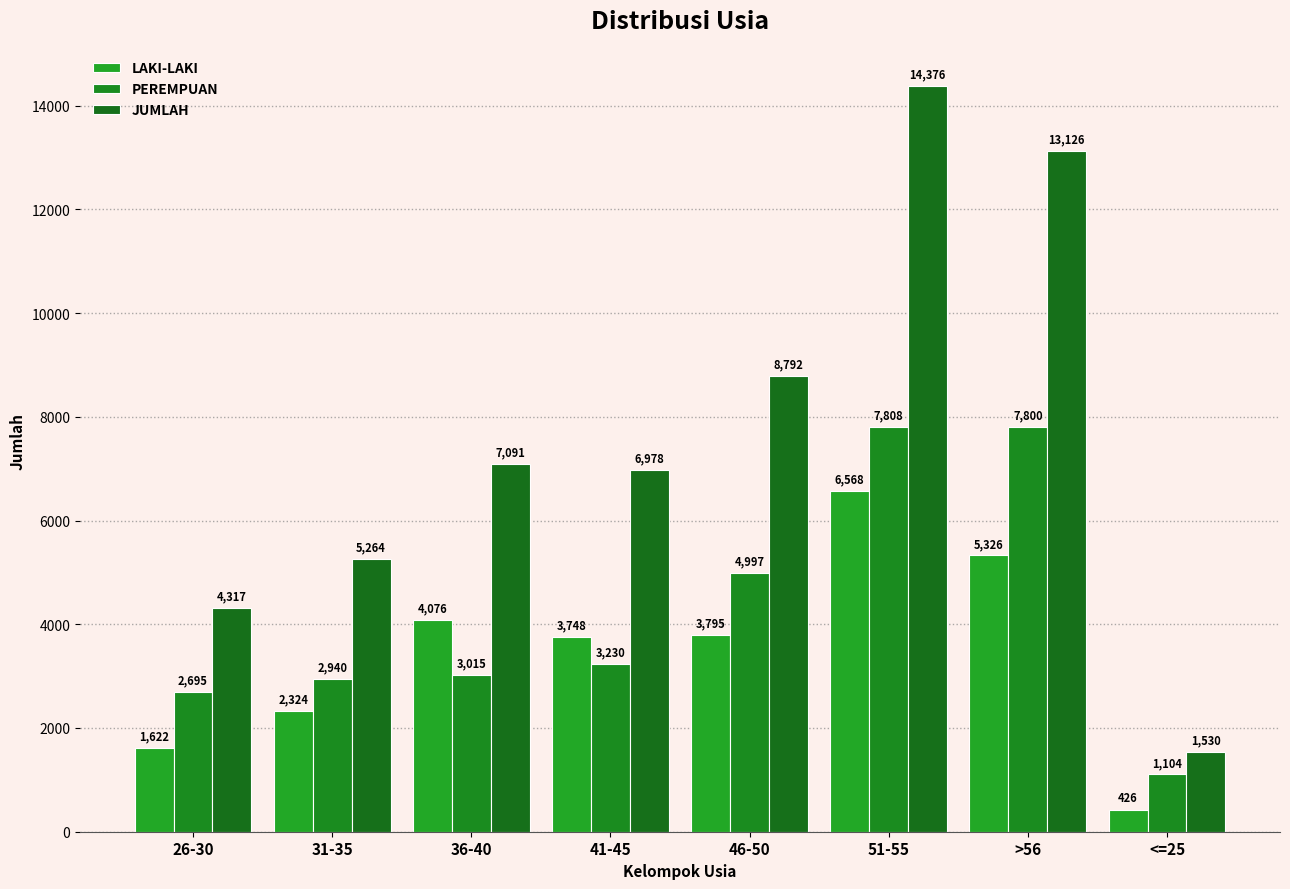

Rank the categories by JUMLAH value from highest to lowest.

51-55, >56, 46-50, 36-40, 41-45, 31-35, 26-30, <=25